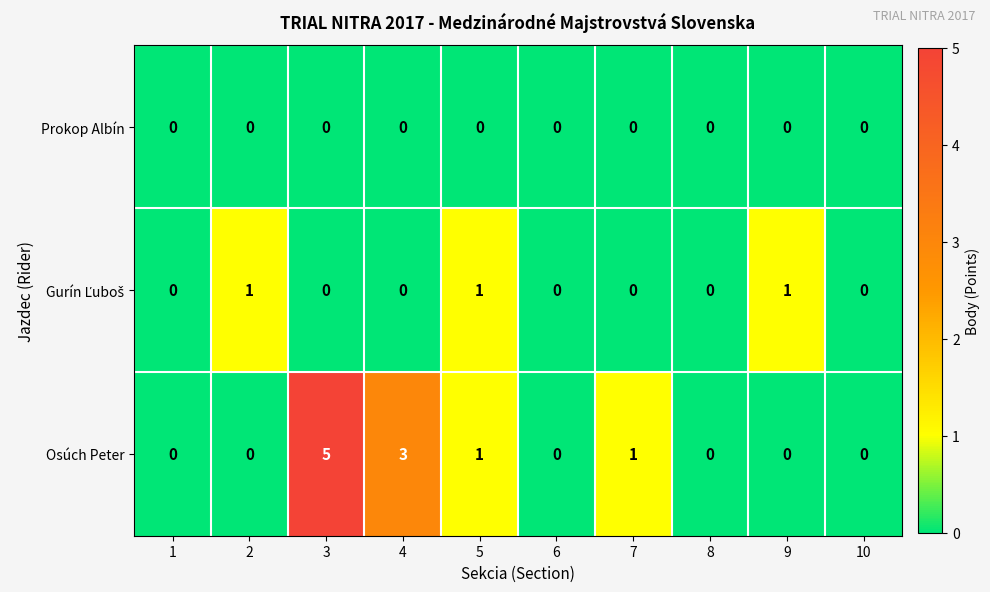

What is the spread (max minus min) of values at 4?

3